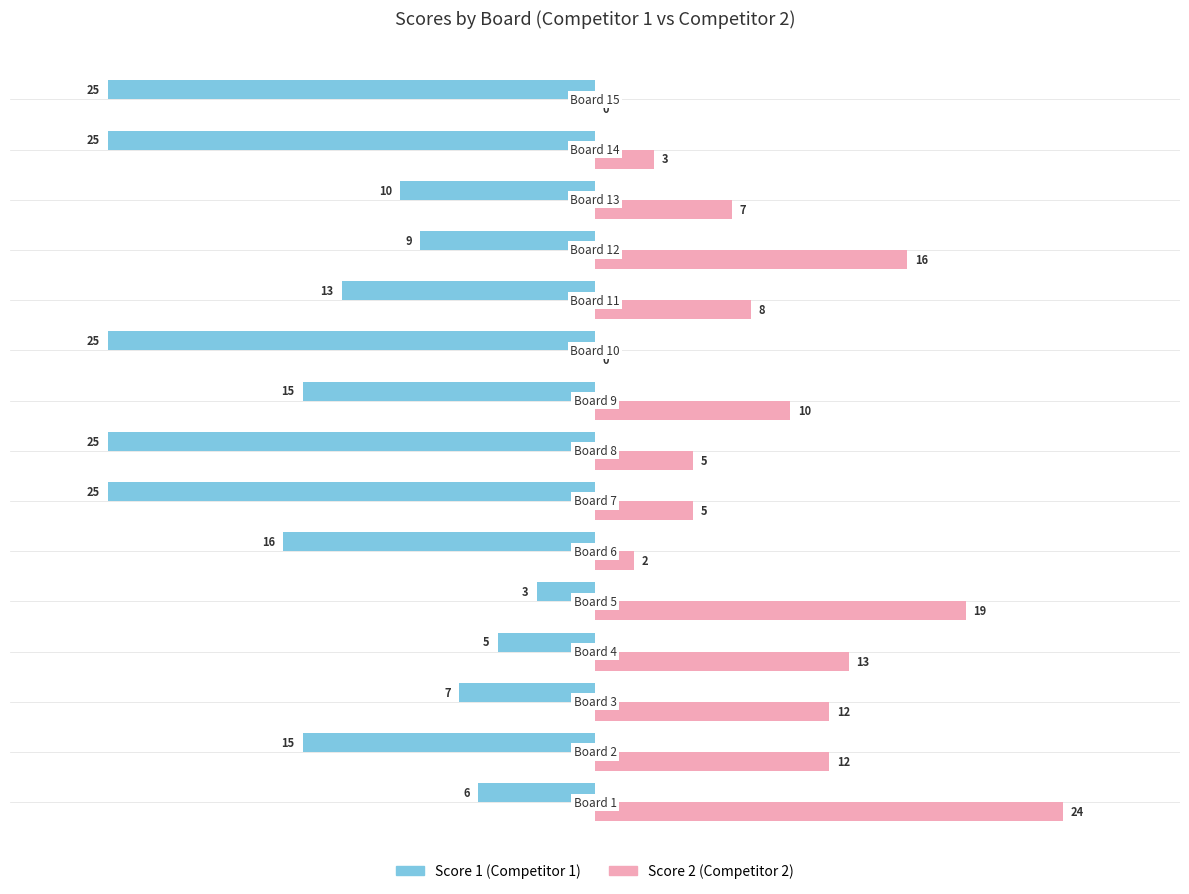

What is the greatest value displayed?

24